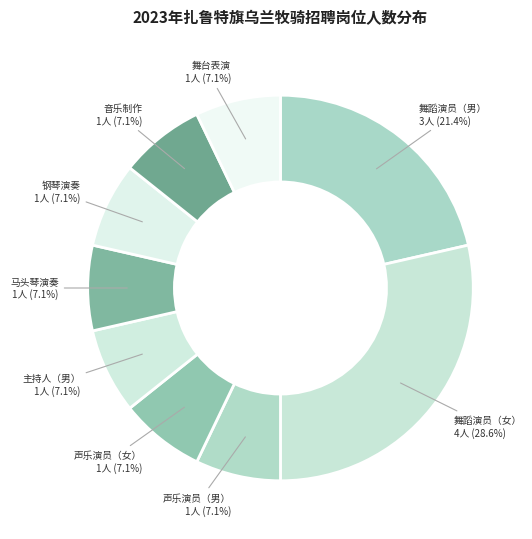

To the nearest percent, what is the average slice percentage?

11%